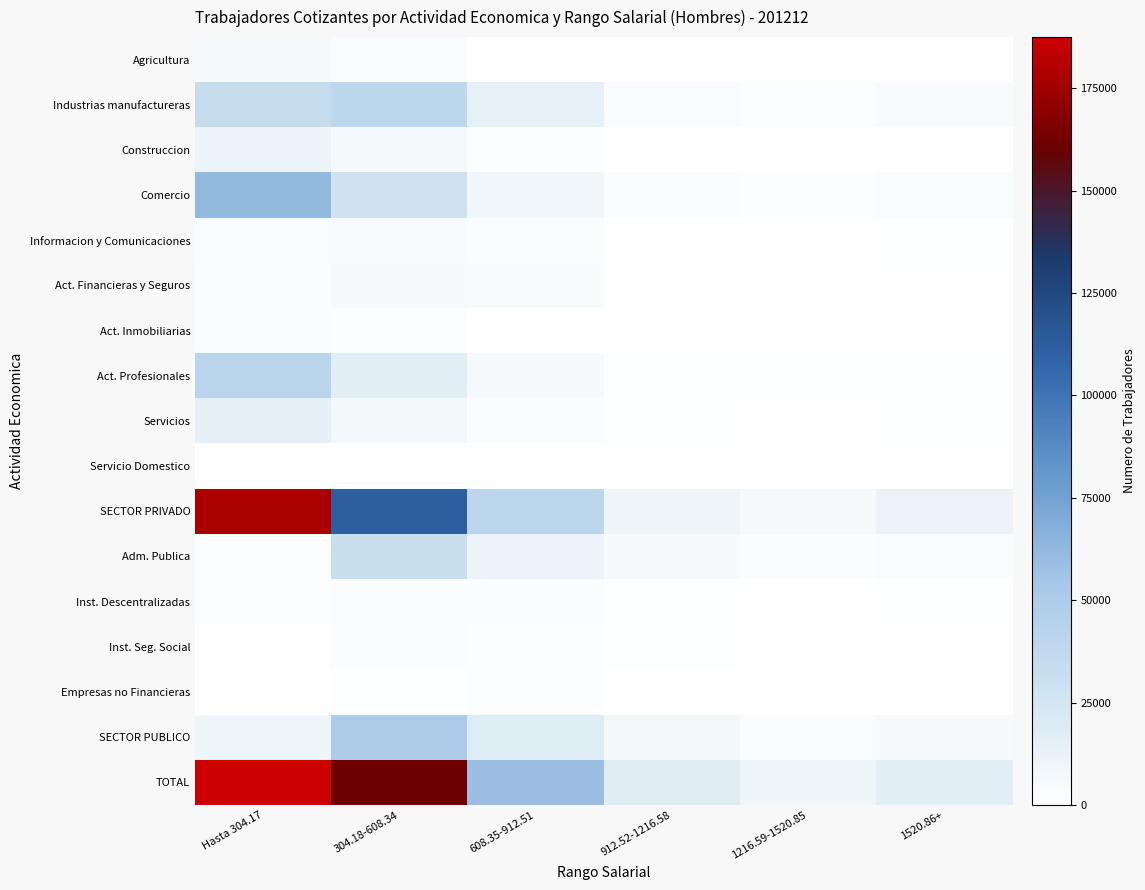

Reading left to right, transcribe all the data shown in this chart.

Agricultura: Hasta 304.17=5991	304.18-608.34=3332	608.35-912.51=671	912.52-1216.58=200	1216.59-1520.85=94	1520.86+=220
Industrias manufactureras: Hasta 304.17=34382	304.18-608.34=38897	608.35-912.51=14429	912.52-1216.58=2978	1216.59-1520.85=1611	1520.86+=3731
Construccion: Hasta 304.17=10754	304.18-608.34=5898	608.35-912.51=1772	912.52-1216.58=568	1216.59-1520.85=263	1520.86+=367
Comercio: Hasta 304.17=61709	304.18-608.34=28438	608.35-912.51=8279	912.52-1216.58=2759	1216.59-1520.85=1522	1520.86+=3316
Informacion y Comunicaciones: Hasta 304.17=3623	304.18-608.34=4244	608.35-912.51=2903	912.52-1216.58=624	1216.59-1520.85=402	1520.86+=888
Act. Financieras y Seguros: Hasta 304.17=2295	304.18-608.34=4804	608.35-912.51=3693	912.52-1216.58=532	1216.59-1520.85=260	1520.86+=607
Act. Inmobiliarias: Hasta 304.17=2354	304.18-608.34=1582	608.35-912.51=373	912.52-1216.58=86	1216.59-1520.85=42	1520.86+=93
Act. Profesionales: Hasta 304.17=41918	304.18-608.34=16785	608.35-912.51=4986	912.52-1216.58=1411	1216.59-1520.85=776	1520.86+=1446
Servicios: Hasta 304.17=14841	304.18-608.34=7391	608.35-912.51=2828	912.52-1216.58=1096	1216.59-1520.85=485	1520.86+=890
Servicio Domestico: Hasta 304.17=57	304.18-608.34=4	608.35-912.51=2	912.52-1216.58=0	1216.59-1520.85=0	1520.86+=0
SECTOR PRIVADO: Hasta 304.17=177924	304.18-608.34=111375	608.35-912.51=39936	912.52-1216.58=10254	1216.59-1520.85=5455	1520.86+=11558
Adm. Publica: Hasta 304.17=2119	304.18-608.34=30976	608.35-912.51=10450	912.52-1216.58=5072	1216.59-1520.85=2568	1520.86+=3055
Inst. Descentralizadas: Hasta 304.17=1682	304.18-608.34=2517	608.35-912.51=2721	912.52-1216.58=1130	1216.59-1520.85=522	1520.86+=923
Inst. Seg. Social: Hasta 304.17=430	304.18-608.34=2471	608.35-912.51=2048	912.52-1216.58=799	1216.59-1520.85=264	1520.86+=215
Empresas no Financieras: Hasta 304.17=401	304.18-608.34=1420	608.35-912.51=2032	912.52-1216.58=98	1216.59-1520.85=45	1520.86+=107
SECTOR PUBLICO: Hasta 304.17=9602	304.18-608.34=49197	608.35-912.51=18917	912.52-1216.58=7485	1216.59-1520.85=3603	1520.86+=4676
TOTAL: Hasta 304.17=187526	304.18-608.34=160572	608.35-912.51=58853	912.52-1216.58=17739	1216.59-1520.85=9058	1520.86+=16234